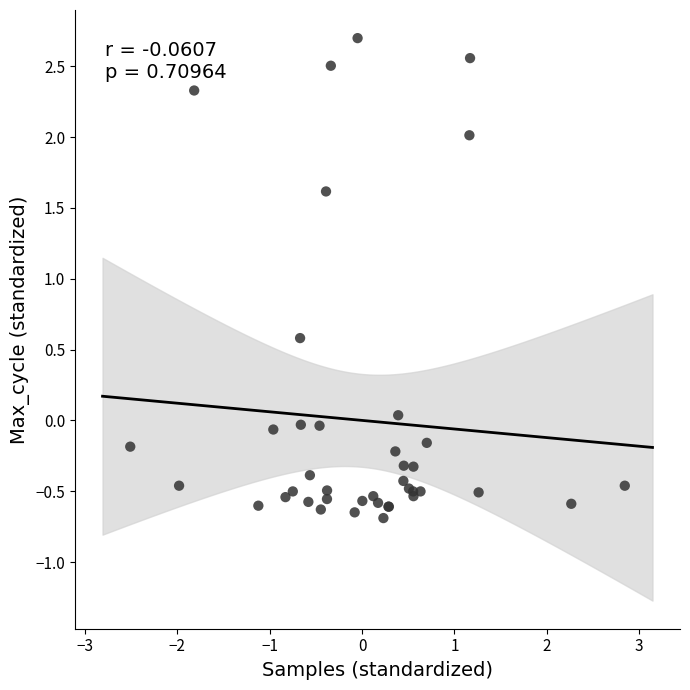

What Y value in the scatter plot is closest to 1?

0.6